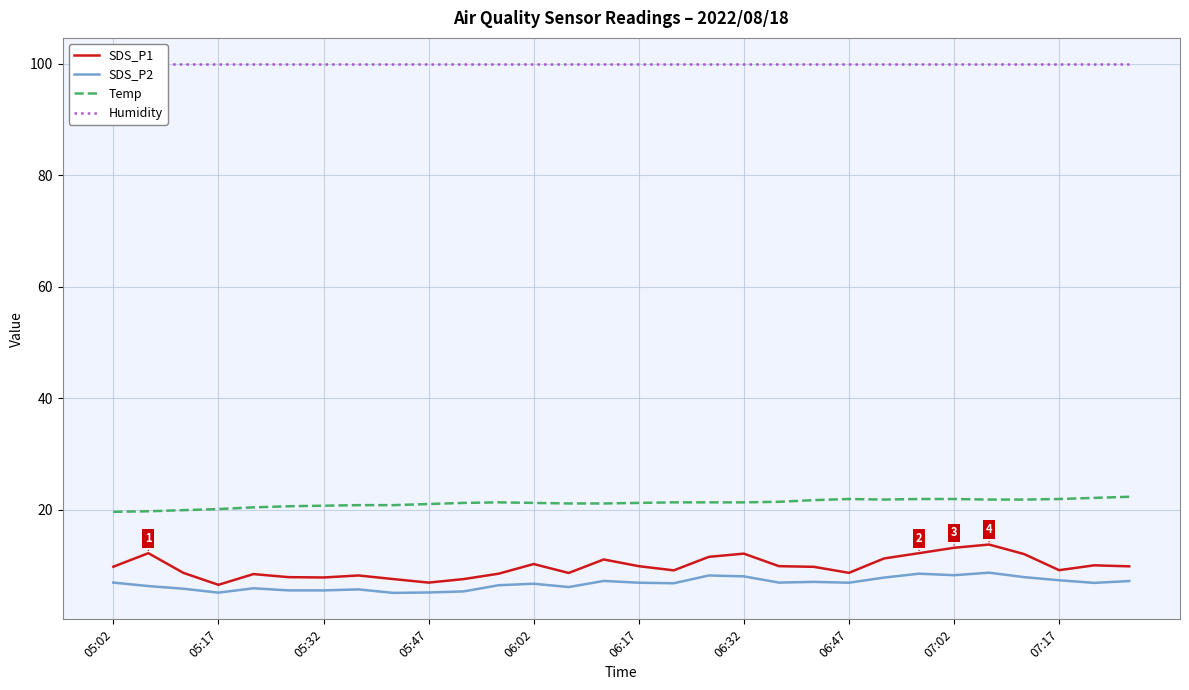

Which series has the largest range (max minus min)?

SDS_P1